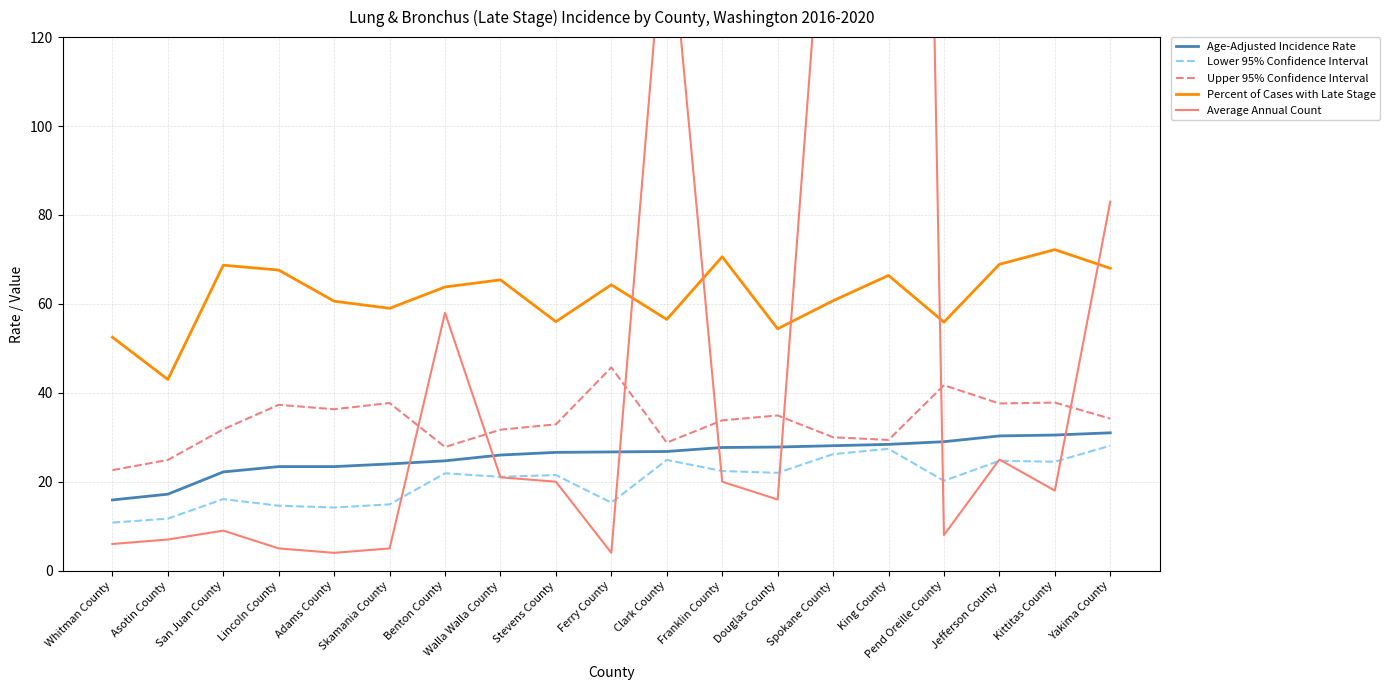

At which category is the sum across all series the highest?

King County